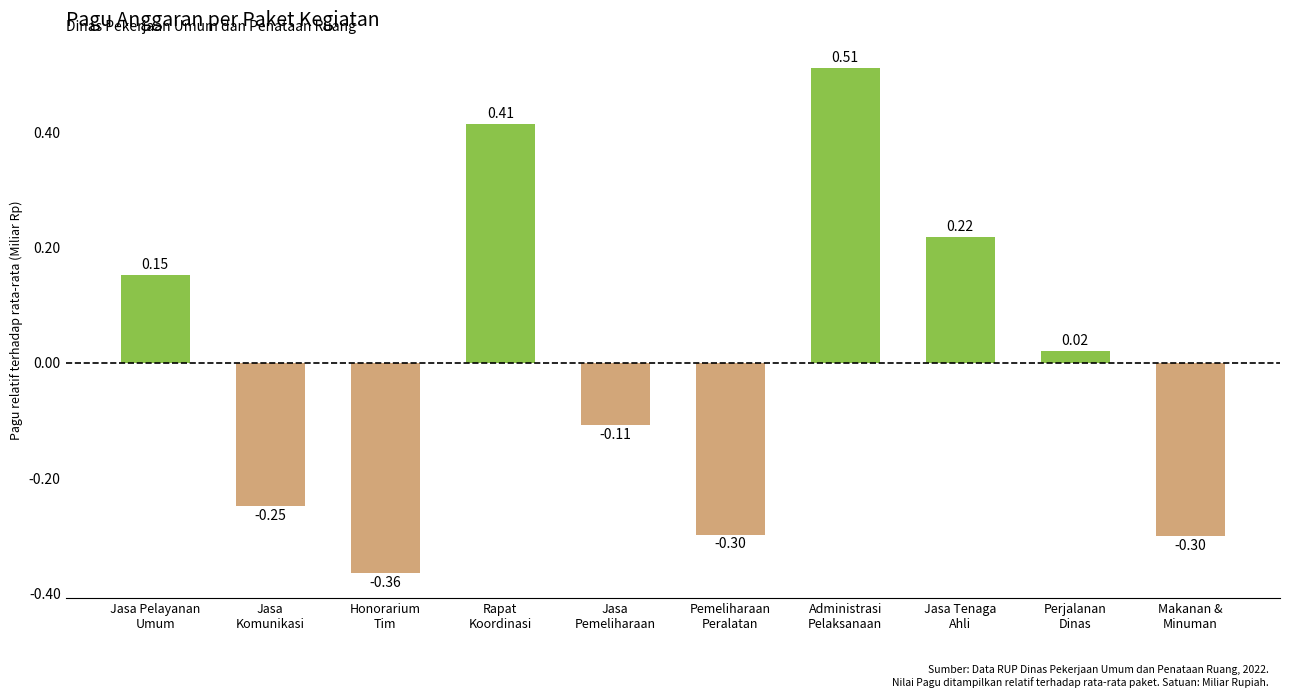

Where is the data nearest to the value 0?

Perjalanan
Dinas